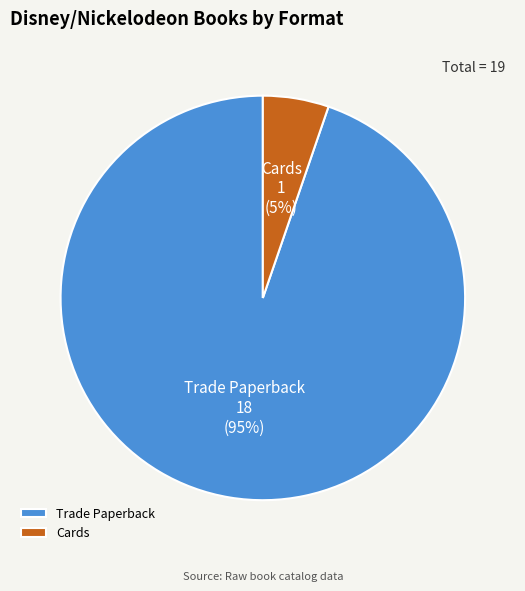

To the nearest percent, what is the combined percentage of Cards and Trade Paperback?

100%